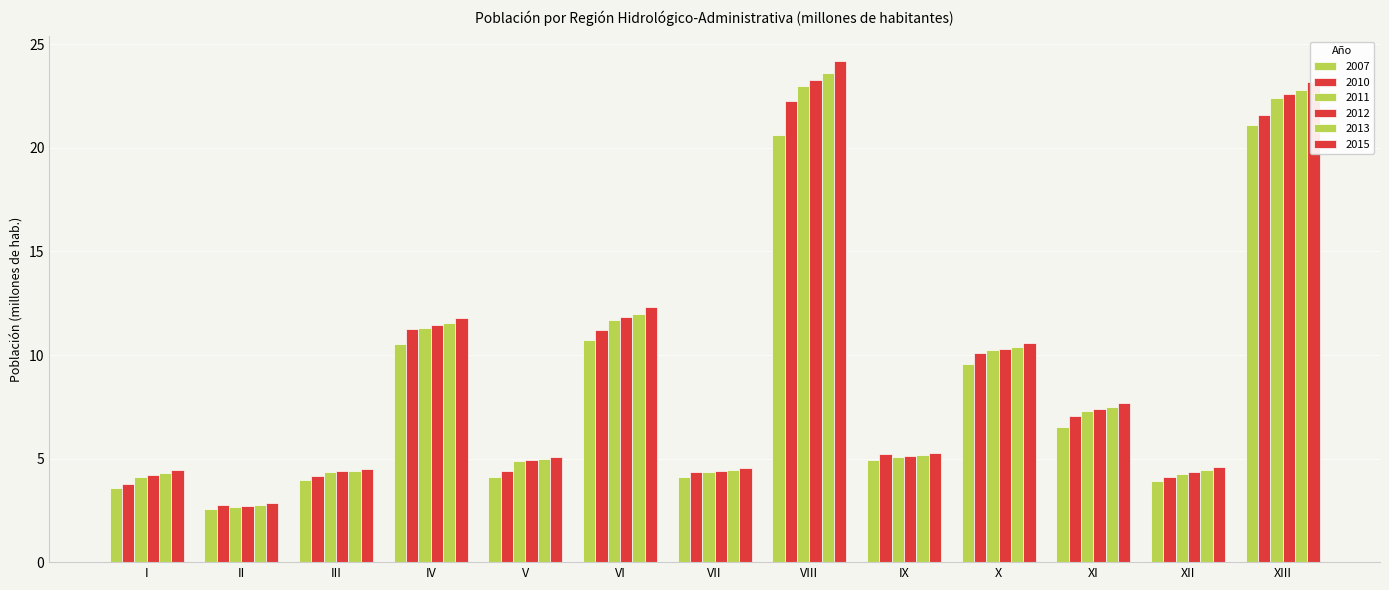

Where does the 2012 series first go above 5?

IV